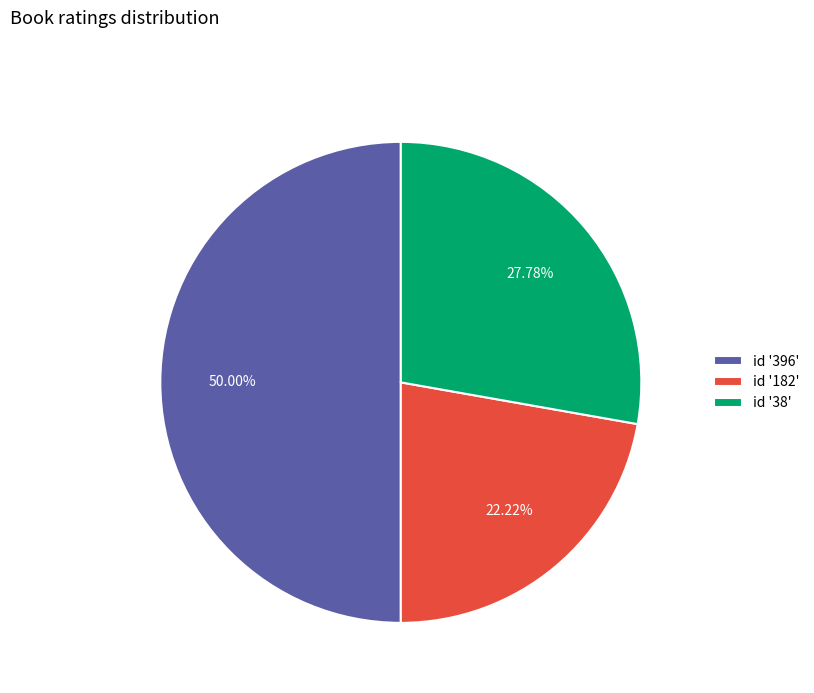

Do id '182' and id '396' together represent more than half of the pie?

Yes